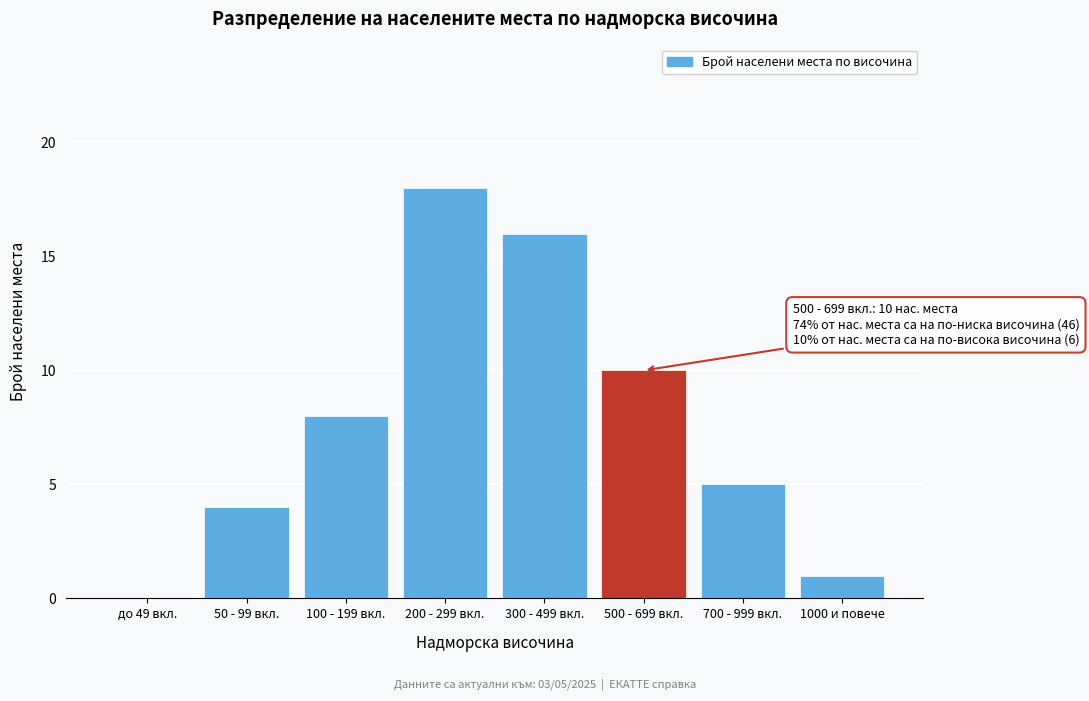

Reading left to right, list all the values displayed in this chart.

до 49 вкл.=0	50 - 99 вкл.=4	100 - 199 вкл.=8	200 - 299 вкл.=18	300 - 499 вкл.=16	500 - 699 вкл.=10	700 - 999 вкл.=5	1000 и повече=1